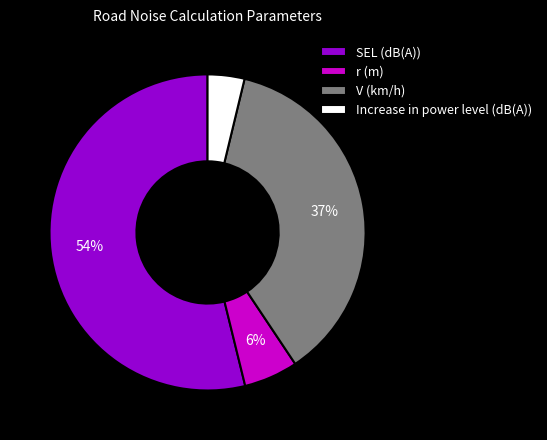

What is the largest slice in the pie chart?

SEL (dB(A))